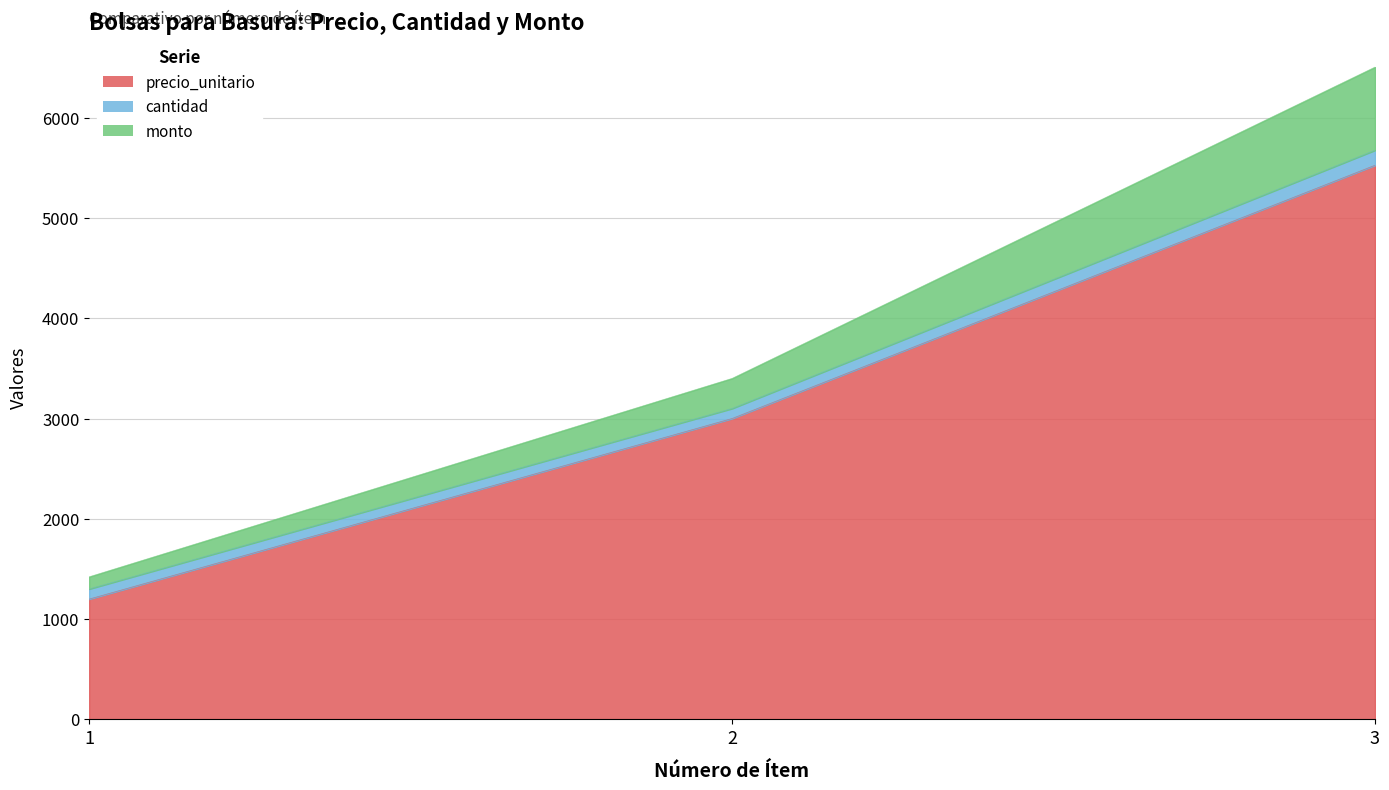

List the labels in order of precio_unitario value, smallest first.

1, 2, 3